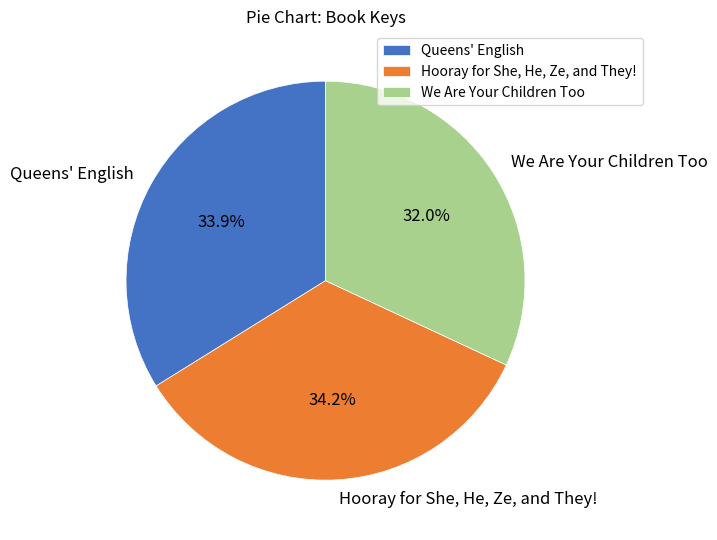

What is the smallest slice in the pie chart?

We Are Your Children Too